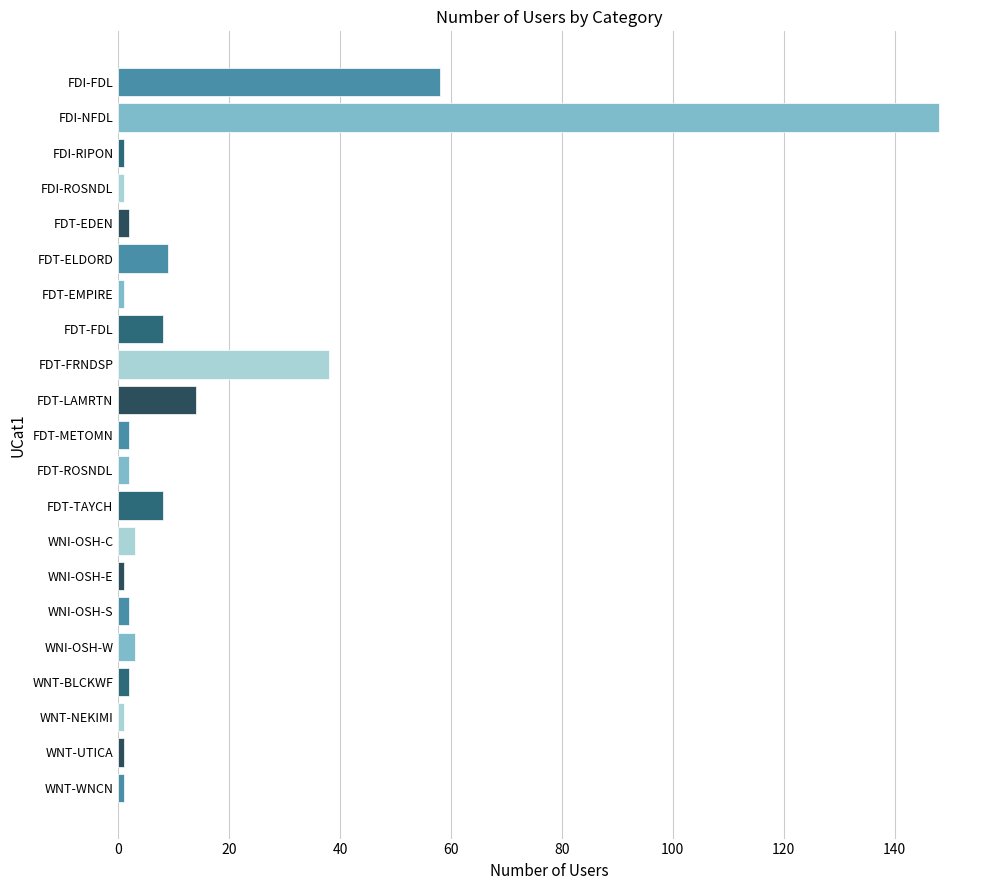

What is the label of the 20th bar from the top?

WNT-UTICA